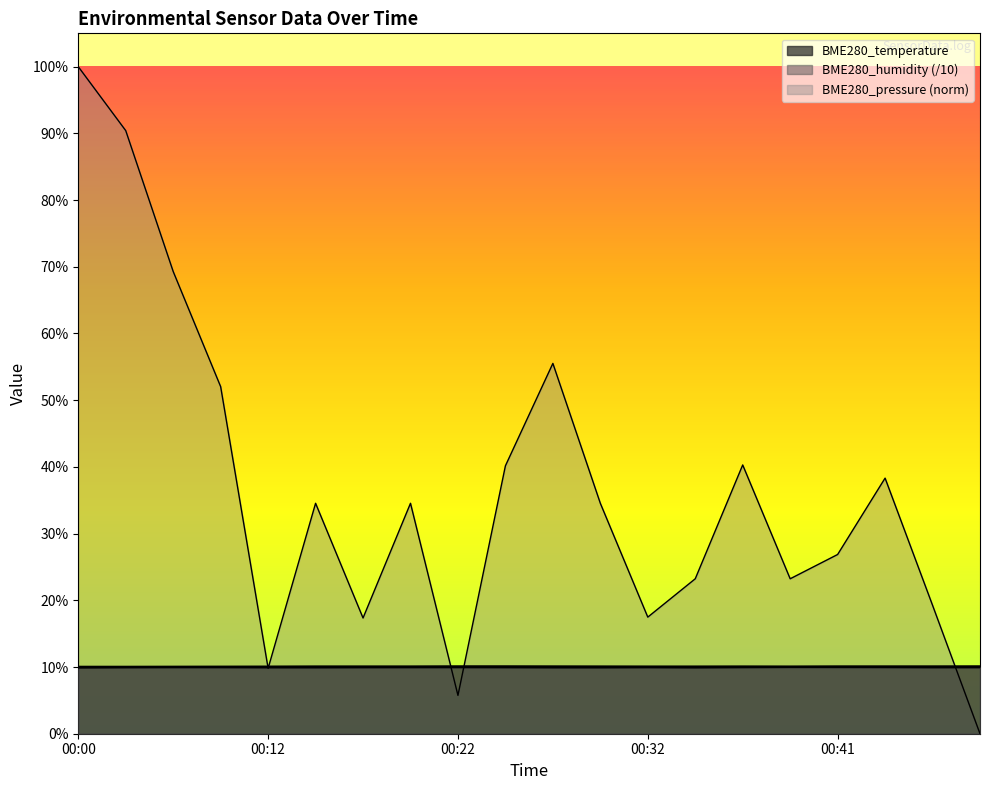

What is the difference between the maximum and minimum values in the BME280_humidity series?

0.1